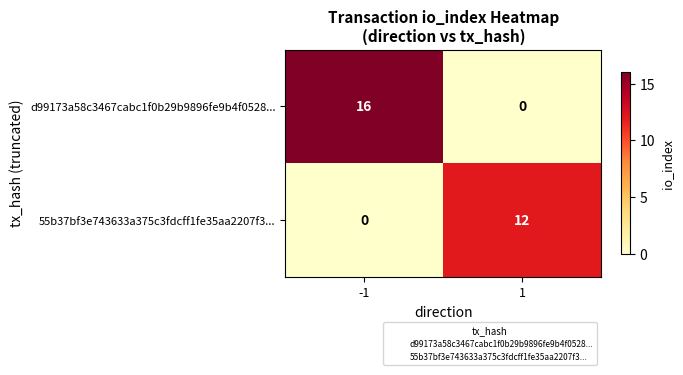

Reading right to left, what are all the values shown in this chart?

d99173a58c3467cabc1f0b29b9896fe9b4f0528...: 1=0	-1=16
55b37bf3e743633a375c3fdcff1fe35aa2207f3...: 1=12	-1=0